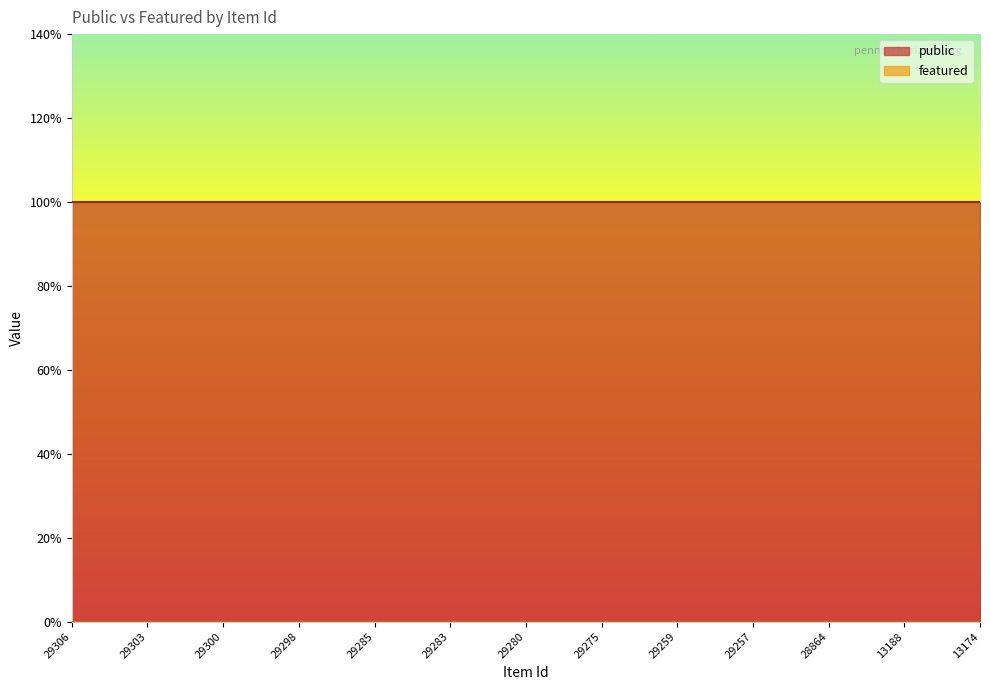

What are all the series names shown in the legend?

public, featured